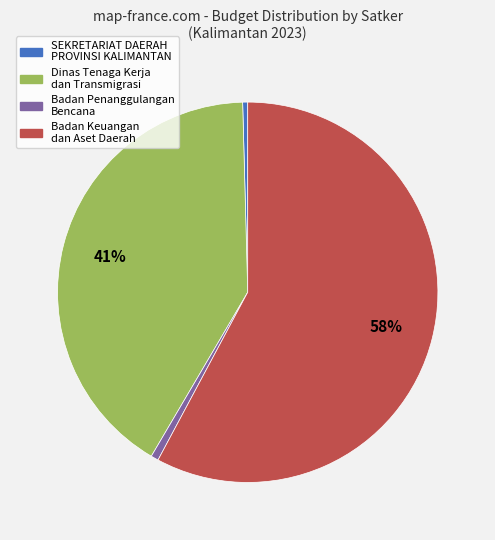

To the nearest percent, what is the average slice percentage?

25%